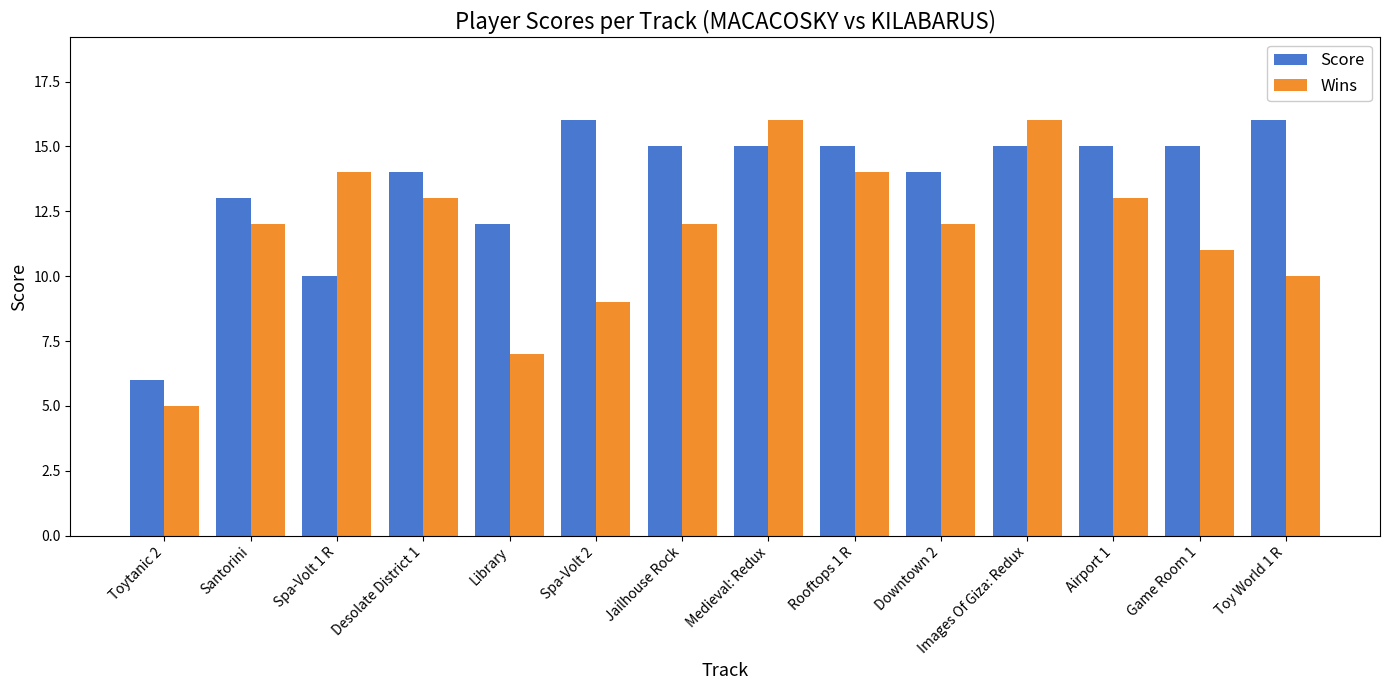

The value of Wins at Spa-Volt 2 is 6. True or false?

False